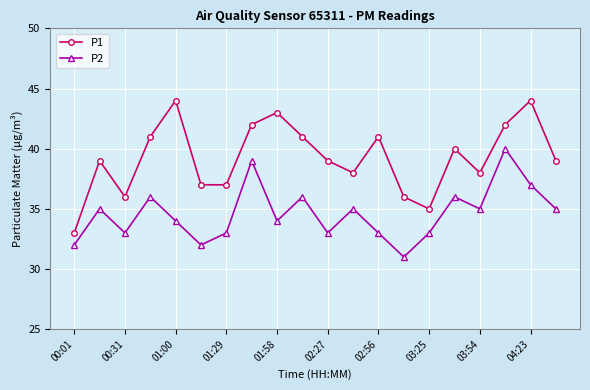

What is the lowest value of the P2 series?

31